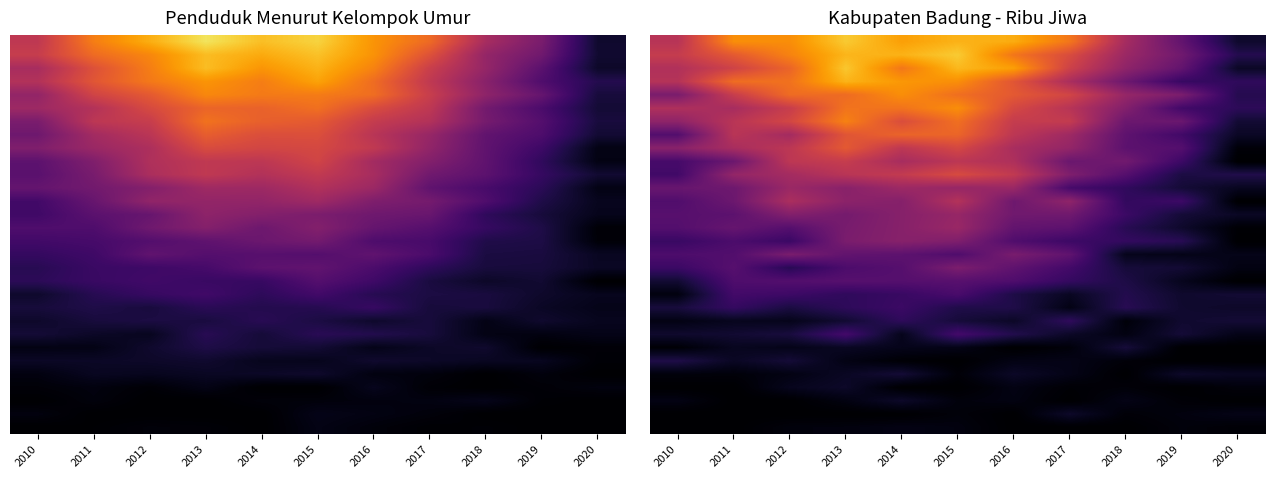

At how many categories does at least one series exceed 0?

11